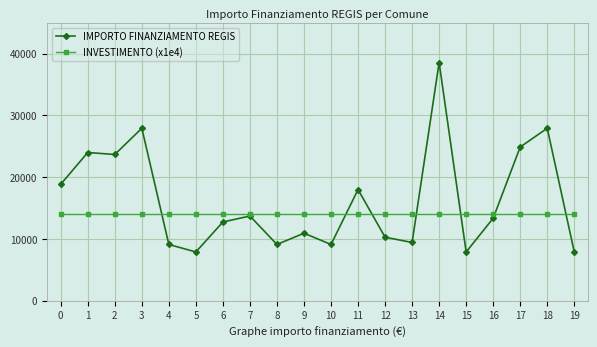

Is the value of INVESTIMENTO (x1e4) at 6 greater than the value of IMPORTO FINANZIAMENTO REGIS at 0?

No